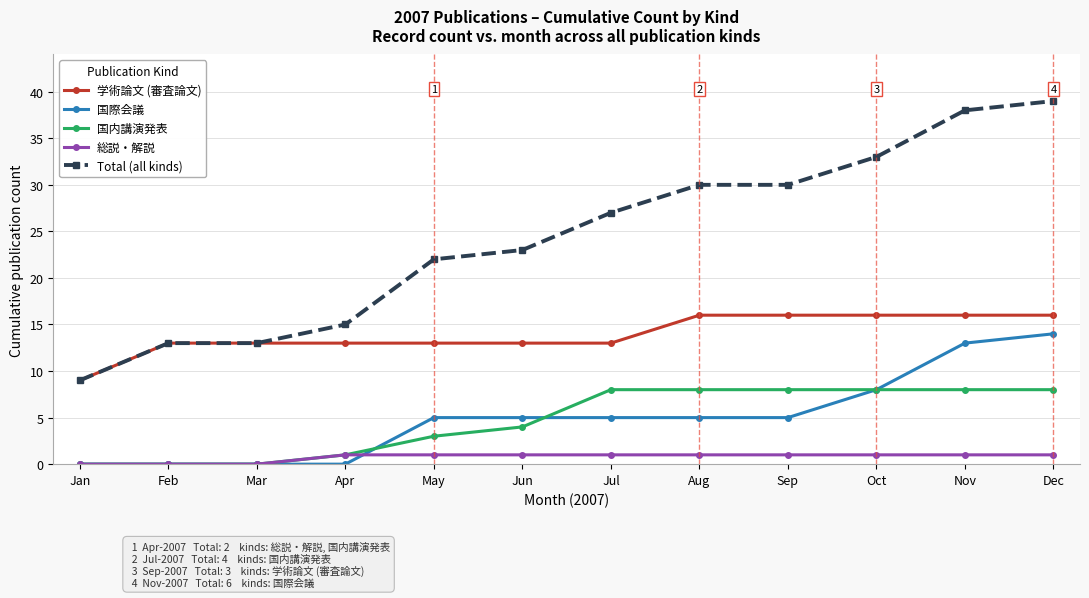

What is the difference between the highest and lowest values at Oct?

32